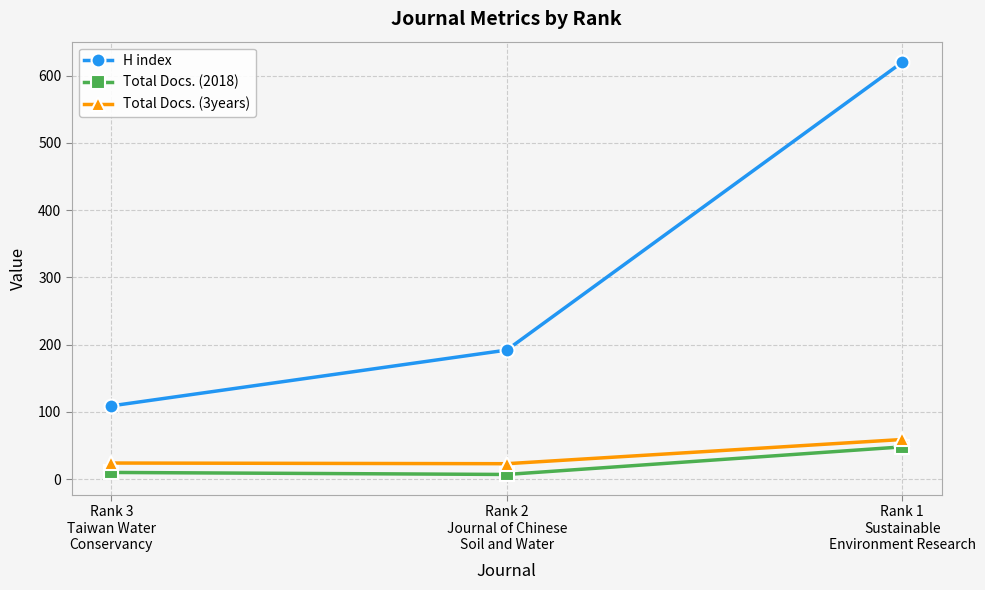

Between Rank 3
Taiwan Water
Conservancy and Rank 1
Sustainable
Environment Research, which series saw the biggest shift?

H index